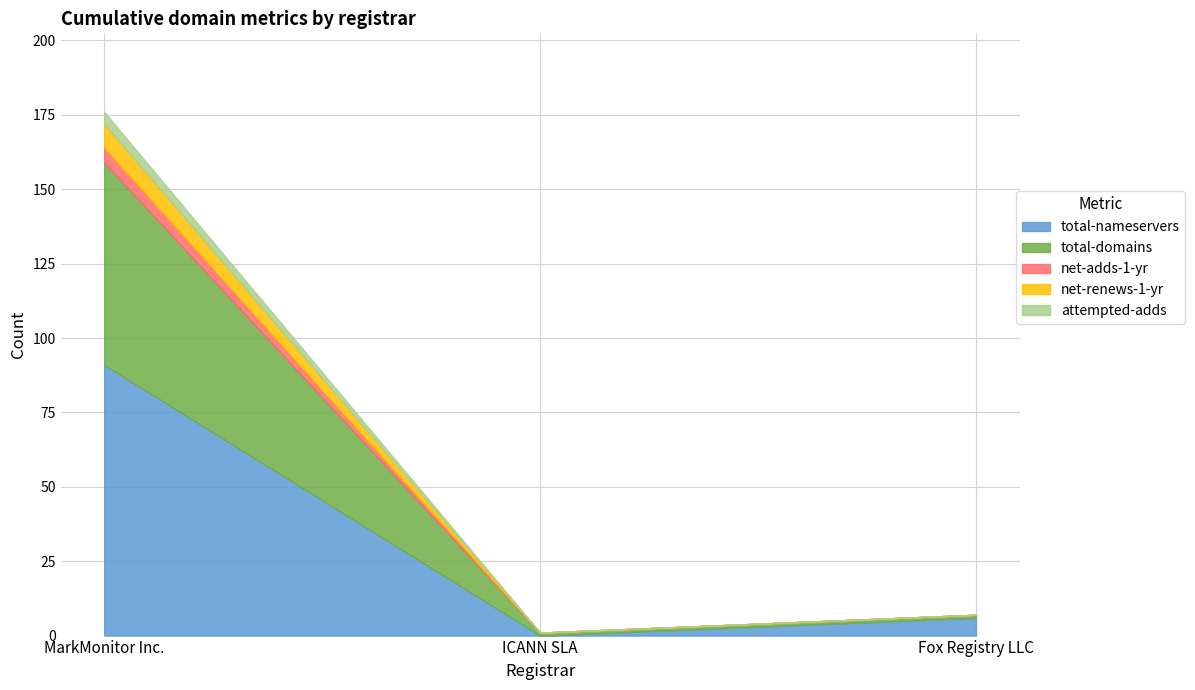

What is the value of the total-domains point at the 1st from the left?

68